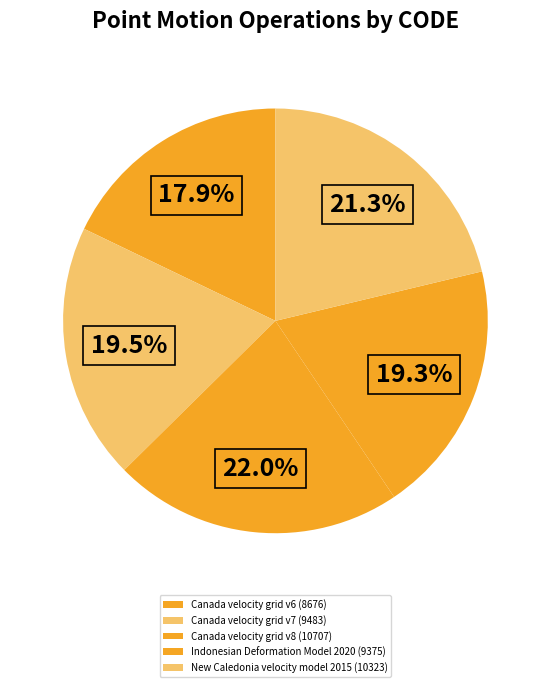

What is the smallest slice in the pie chart?

Canada velocity grid v6